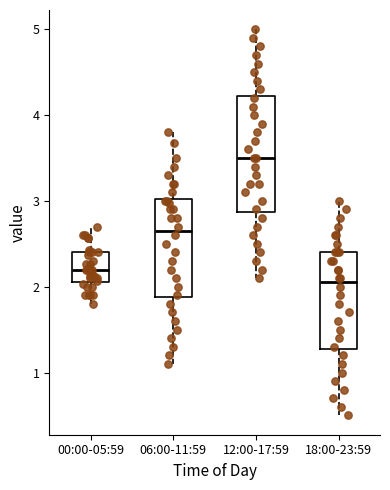

Where does the lower whisker of the box for 12:00-17:59 end on the y-axis? The values are not printed on the chart, so give them approximately, as read against the axis.

2.1